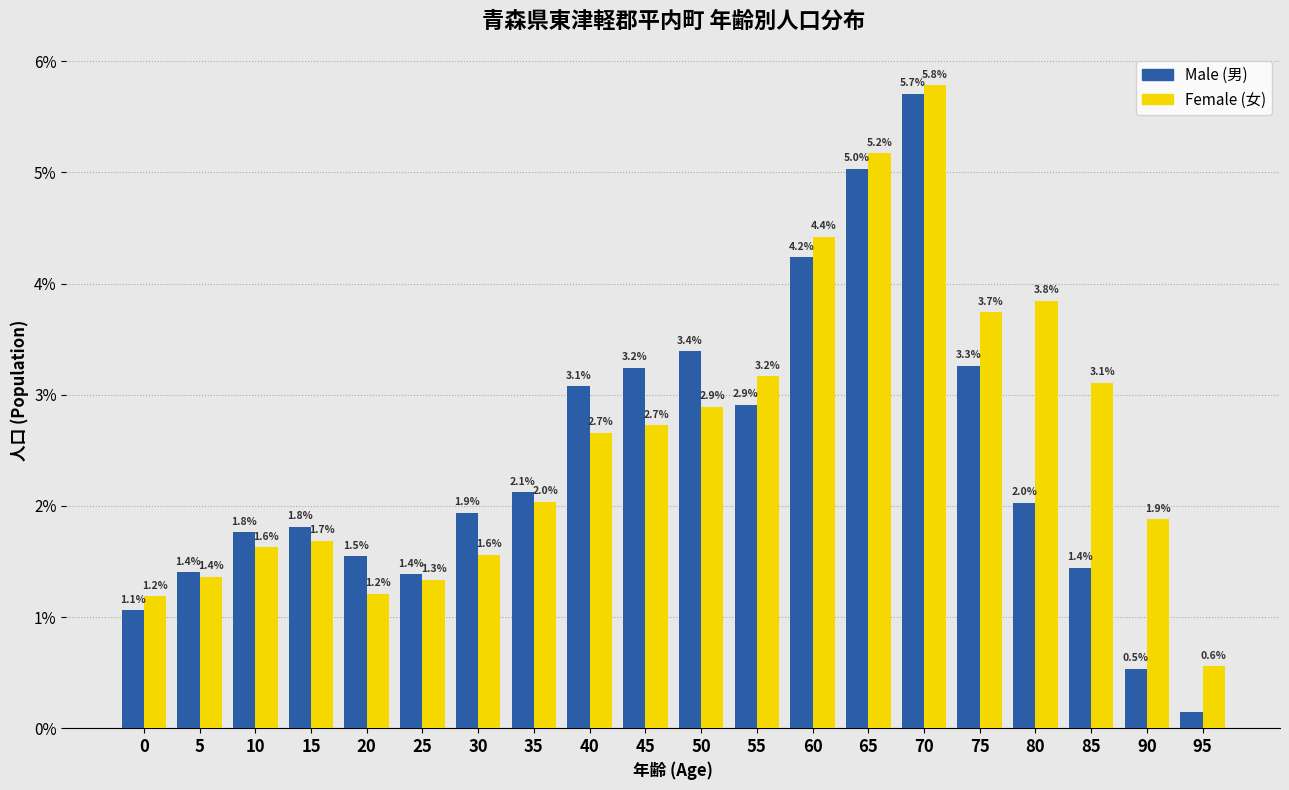

What is the greatest value displayed?

5.8